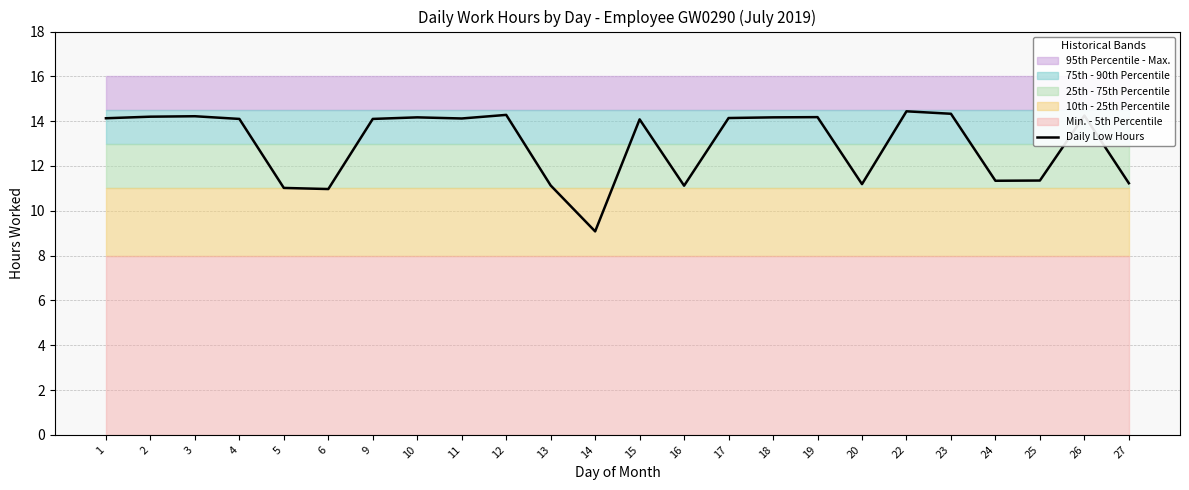

List the labels in order of value, smallest first.

14, 6, 5, 16, 13, 20, 27, 24, 25, 15, 4, 9, 11, 1, 17, 10, 18, 19, 2, 3, 26, 12, 23, 22